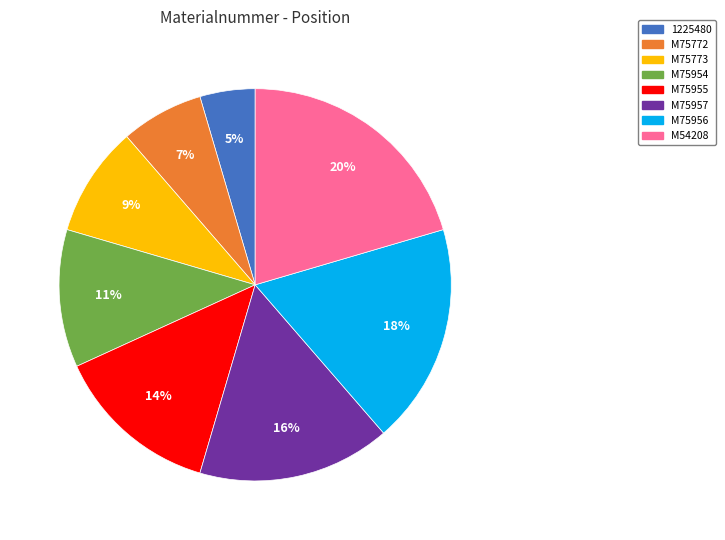

Rank the categories by value from highest to lowest.

M54208, M75956, M75957, M75955, M75954, M75773, M75772, 1225480